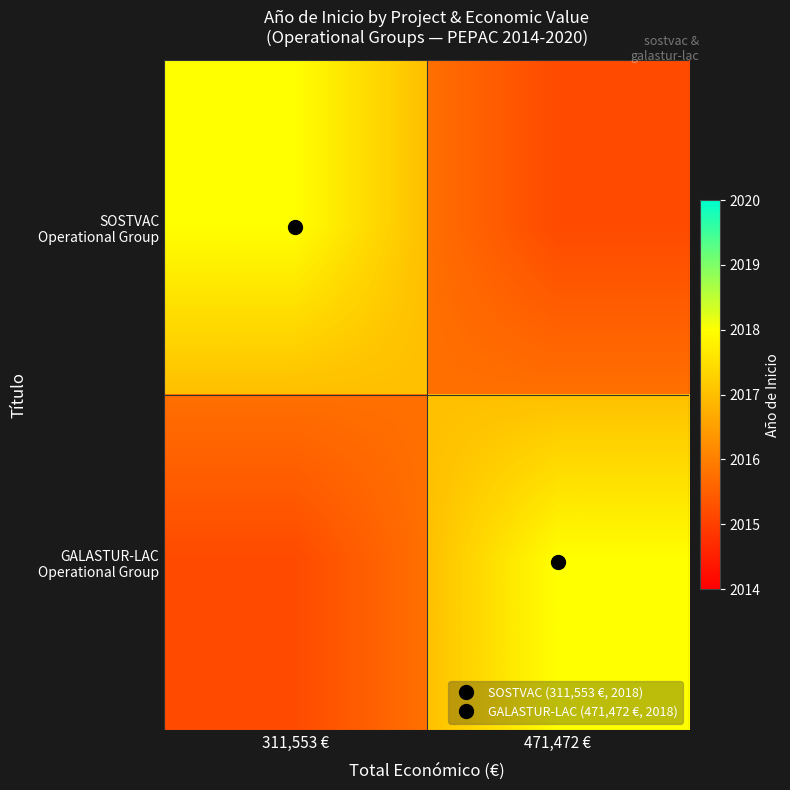

Which has a higher value, 311,553 € or 471,472 €?

471,472 €